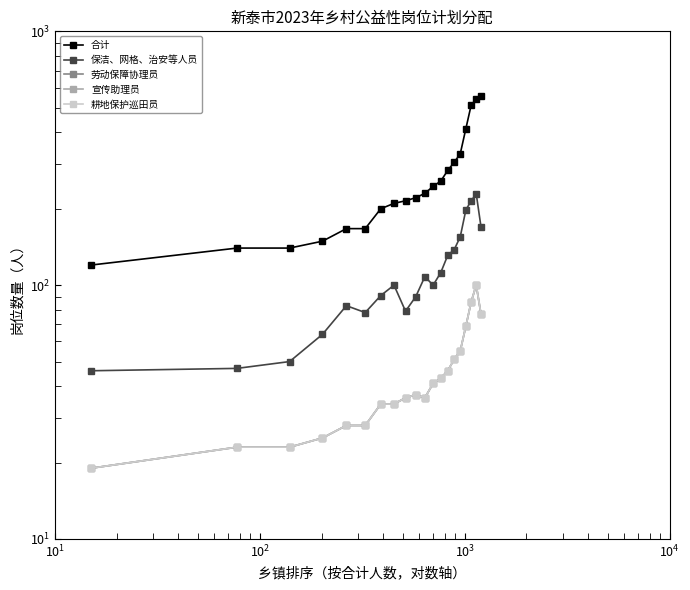

What is the average value of the 合计 series?

270